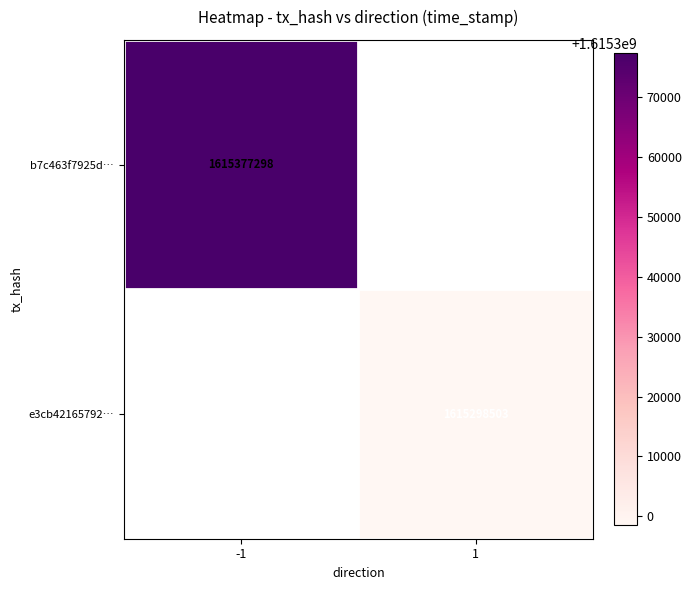

Is it true that b7c463f7925d… equals 2684974773 at -1?

False